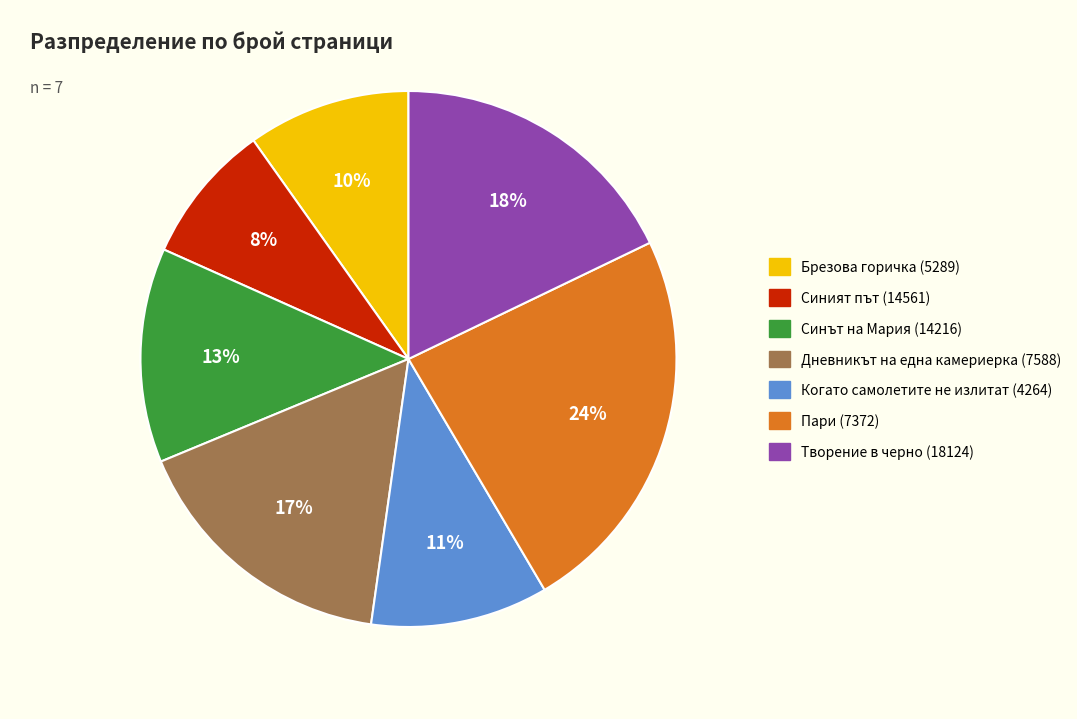

To the nearest percent, what is the combined percentage of Творение в черно (18124) and Пари (7372)?

42%